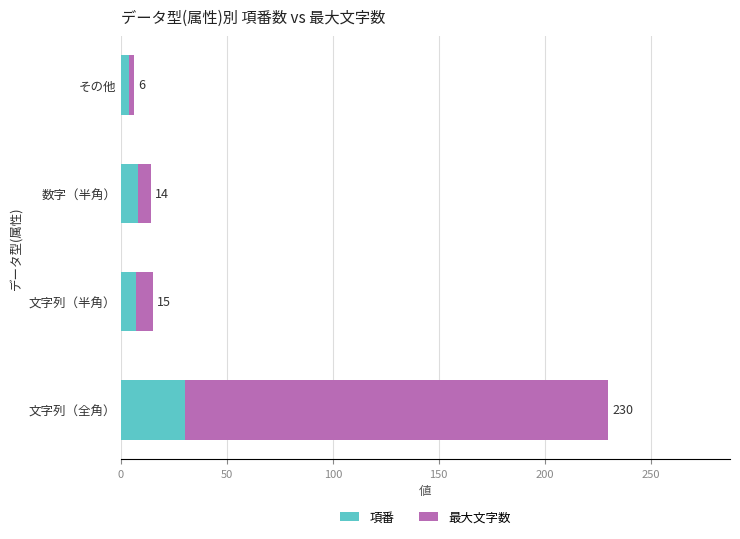

What are all the series names shown in the legend?

項番, 最大文字数